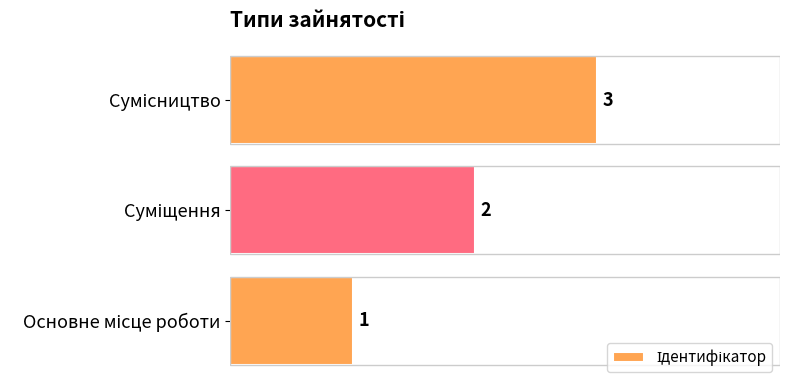

What is the sum of all values?

6